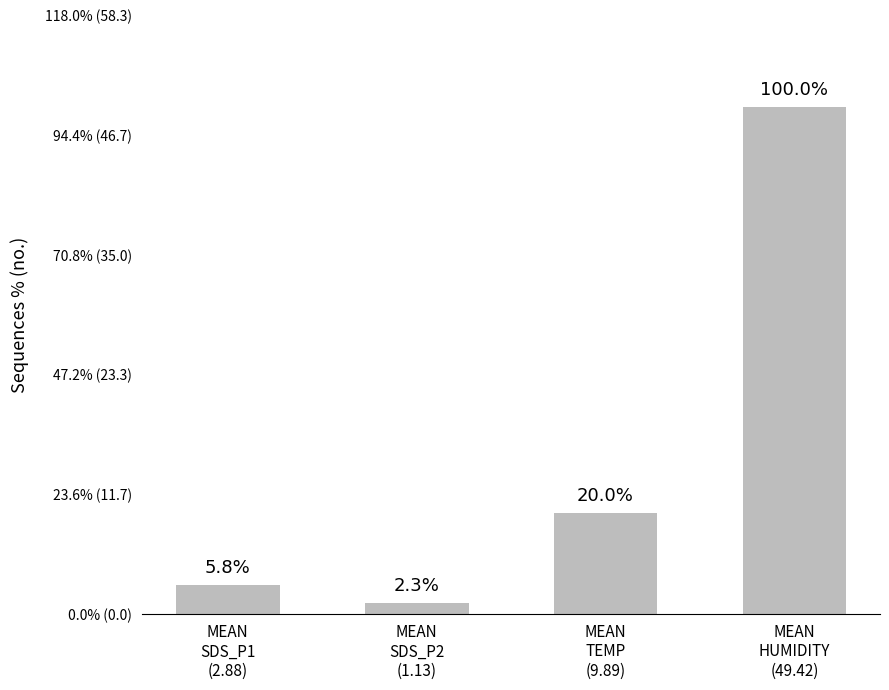

Does the chart contain any negative values?

No